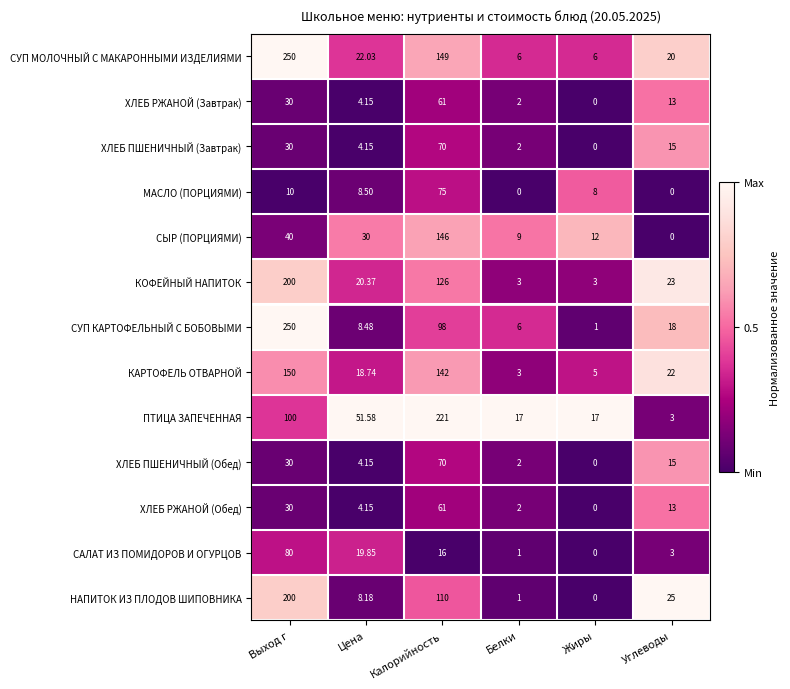

Where does the САЛАТ ИЗ ПОМИДОРОВ И ОГУРЦОВ series first go above 16?

Выход г